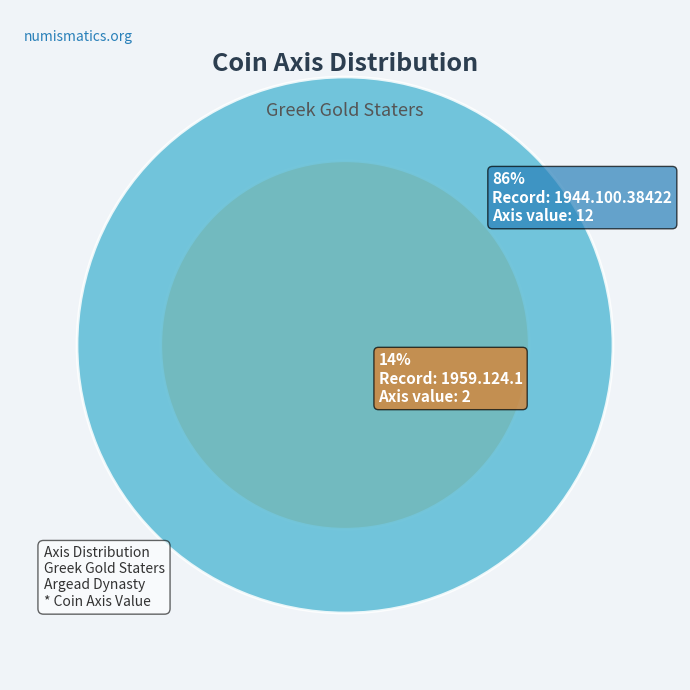

Which slice represents more than half of the pie?

1944.100.38422 (Axis: 12)